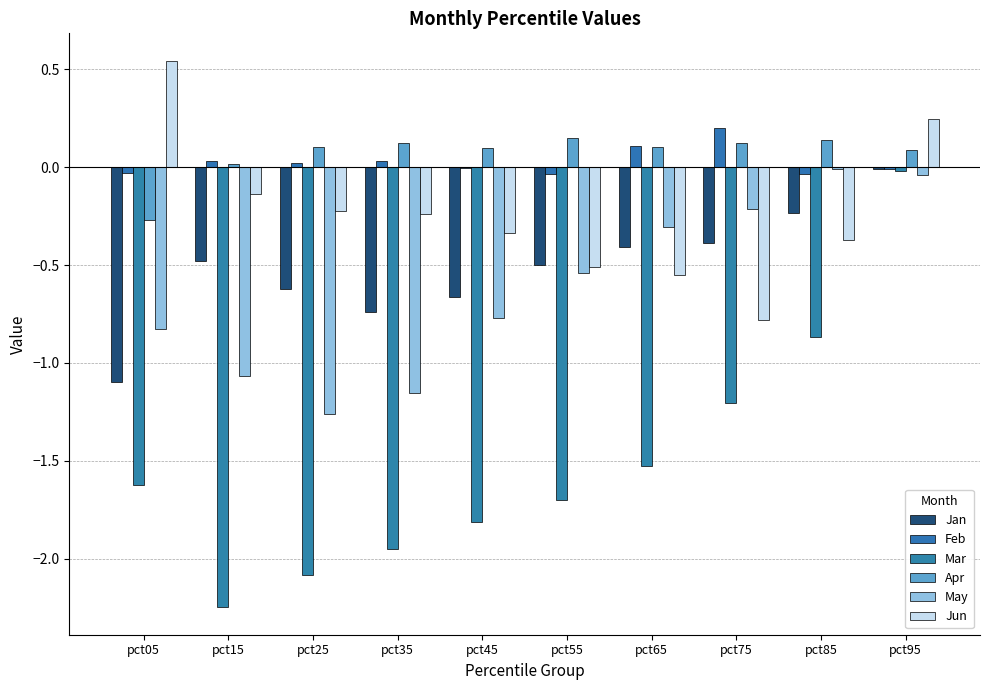

How many distinct data groups are displayed?

6